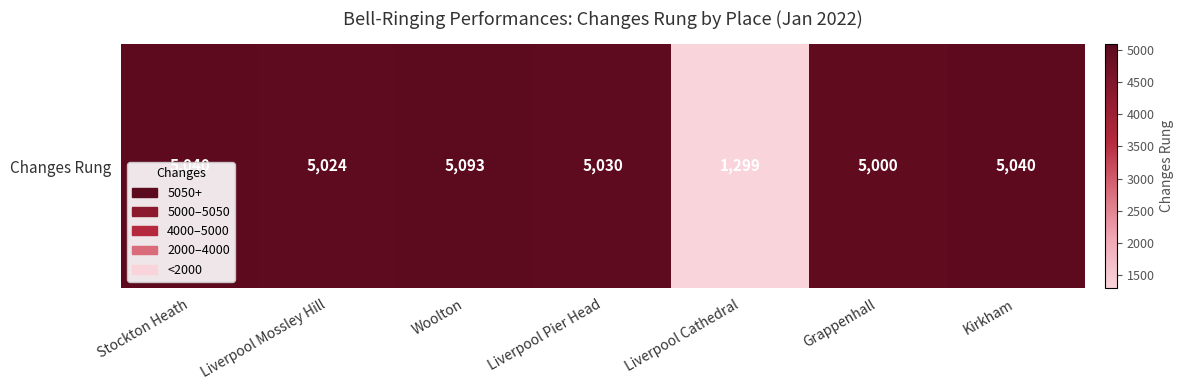

What is the smallest value displayed?

1299